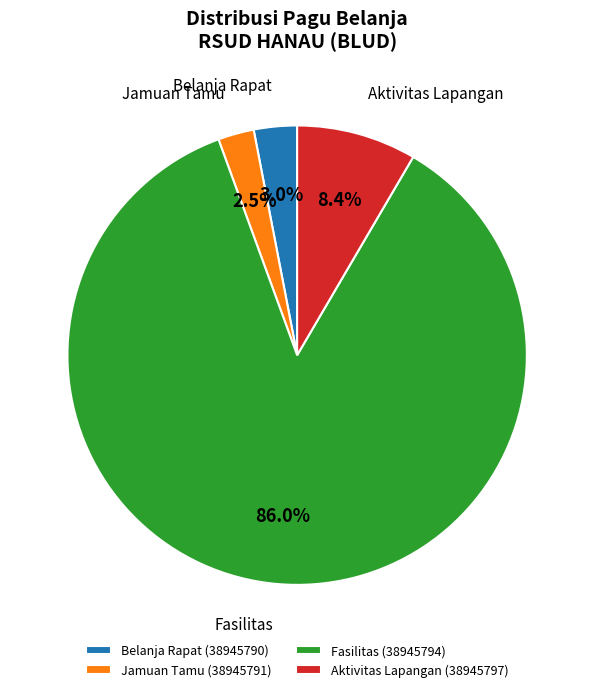

Which slice represents more than half of the pie?

Fasilitas